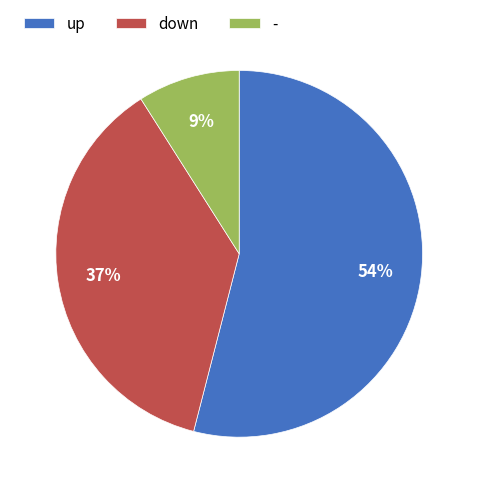

To the nearest percent, what percentage of the pie is down?

37%